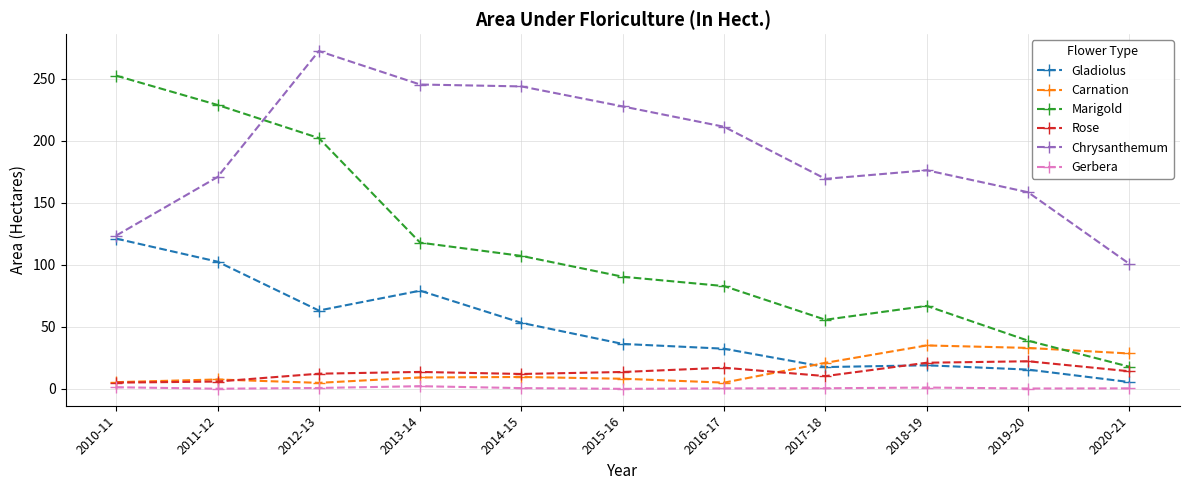

True or false: Gladiolus and Chrysanthemum cross at least once.

False